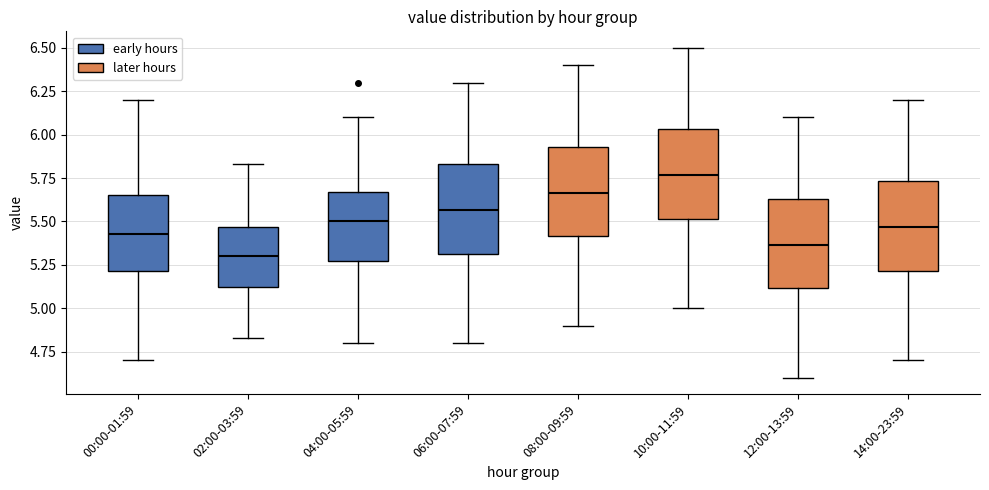

Reading left to right, read every box against the y-axis: the position of its median line, the range the box covers, and the ends of its whiskers. The values are not printed on the chart, so give them approximately, as read against the axis.

00:00-01:59: median 5.45, box 5.20 to 5.65, whiskers 4.70 to 6.20
02:00-03:59: median 5.30, box 5.10 to 5.45, whiskers 4.85 to 5.85
04:00-05:59: median 5.50, box 5.25 to 5.65, whiskers 4.80 to 6.10
06:00-07:59: median 5.55, box 5.30 to 5.85, whiskers 4.80 to 6.30
08:00-09:59: median 5.65, box 5.40 to 5.95, whiskers 4.90 to 6.40
10:00-11:59: median 5.75, box 5.50 to 6.05, whiskers 5.00 to 6.50
12:00-13:59: median 5.35, box 5.10 to 5.65, whiskers 4.60 to 6.10
14:00-23:59: median 5.45, box 5.20 to 5.75, whiskers 4.70 to 6.20